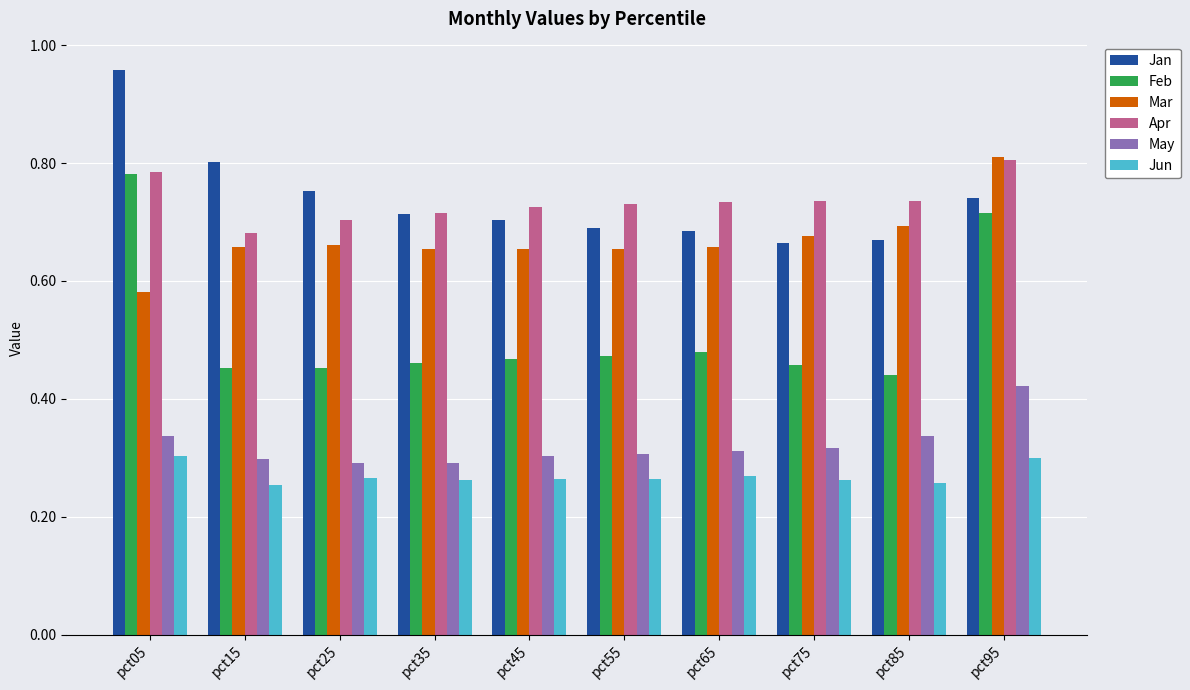

How many categories are shown in the chart?

10